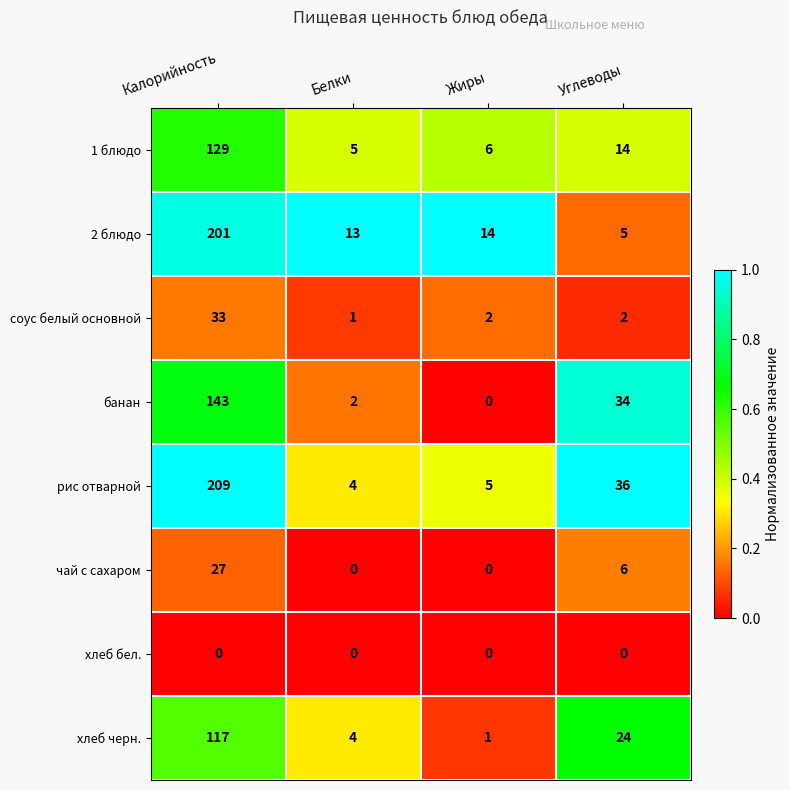

The value of 1 блюдо at Жиры is 9. True or false?

False